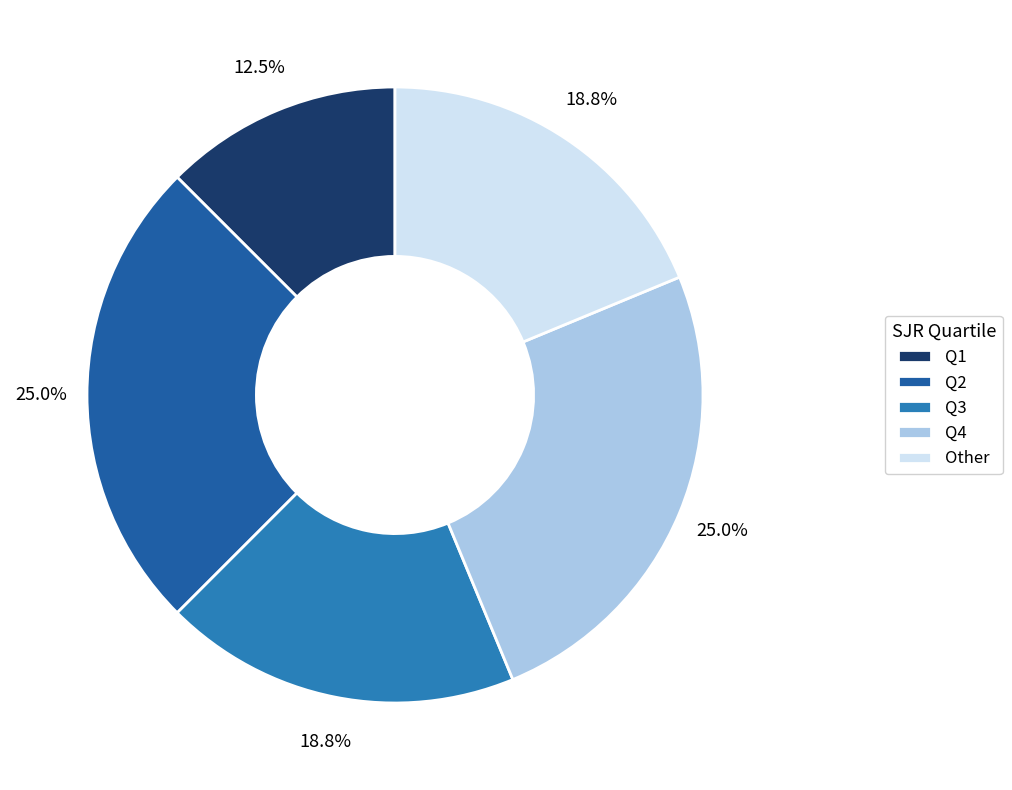

To the nearest percent, what is the difference between the largest and smallest slice percentages?

12%